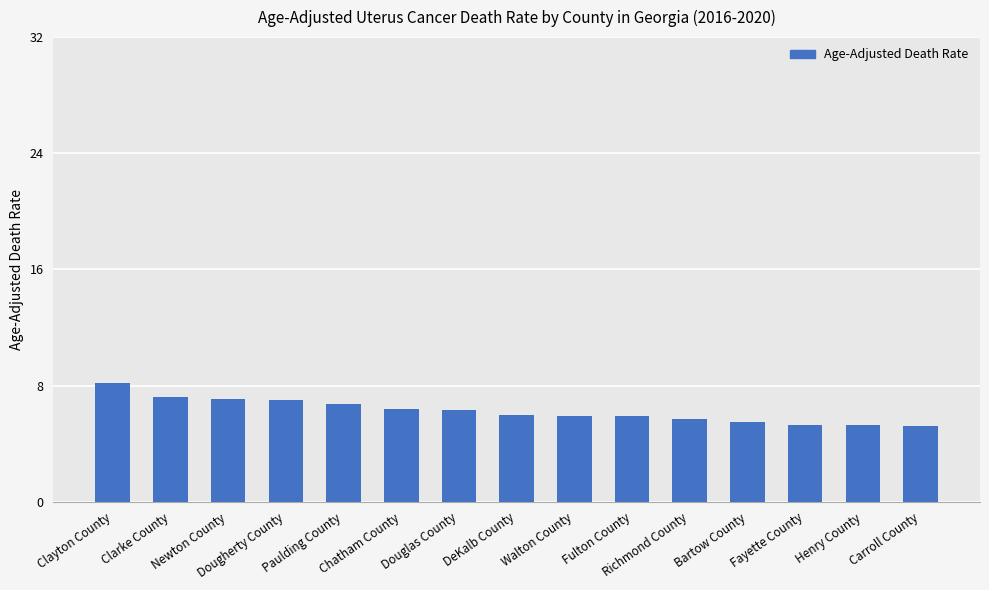

What is the ratio of the value at Paulding County to the value at Henry County?

1.3